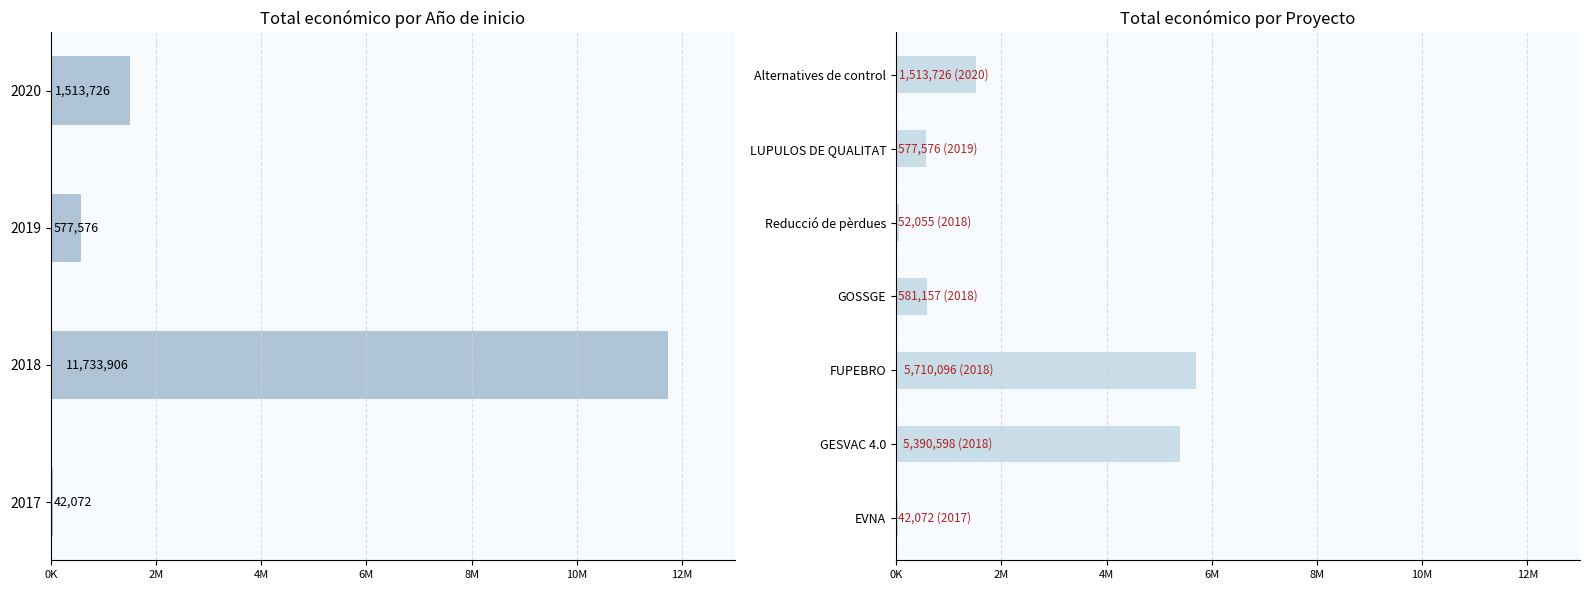

Does the chart contain any negative values?

No